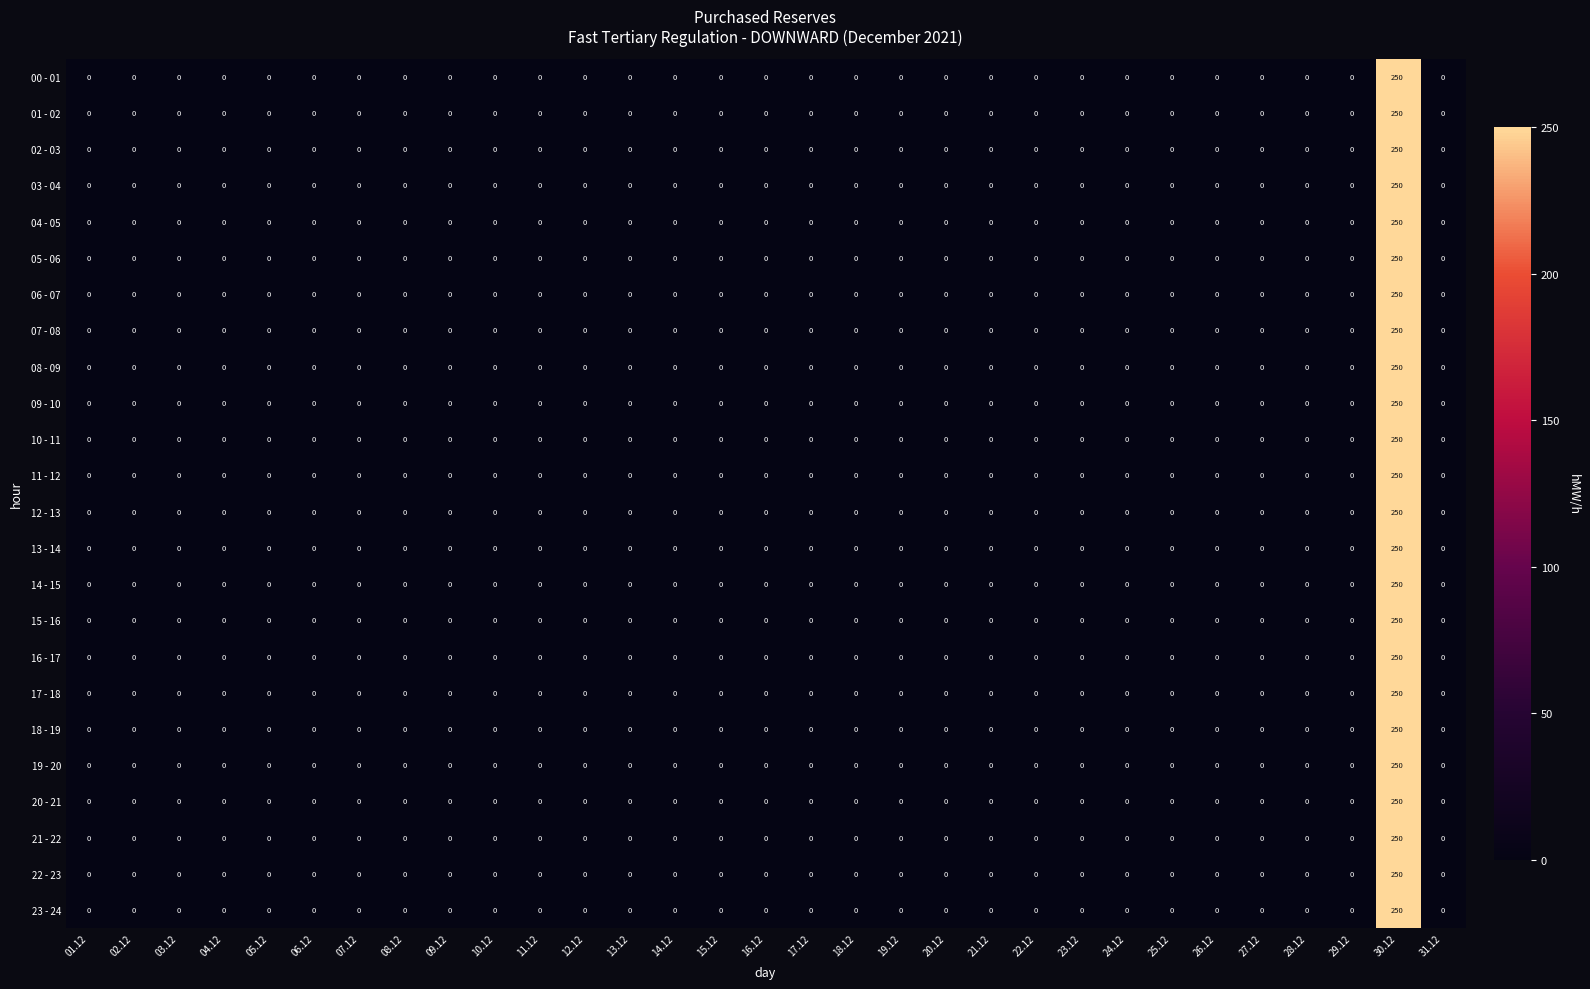

At which category is the sum across all series the highest?

30.12